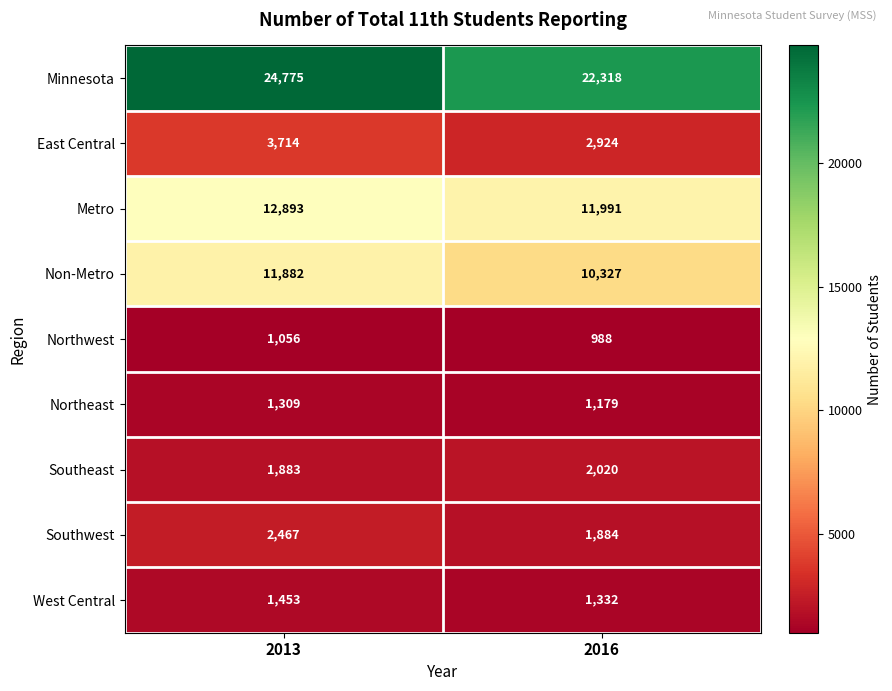

What is the greatest value displayed?

24775